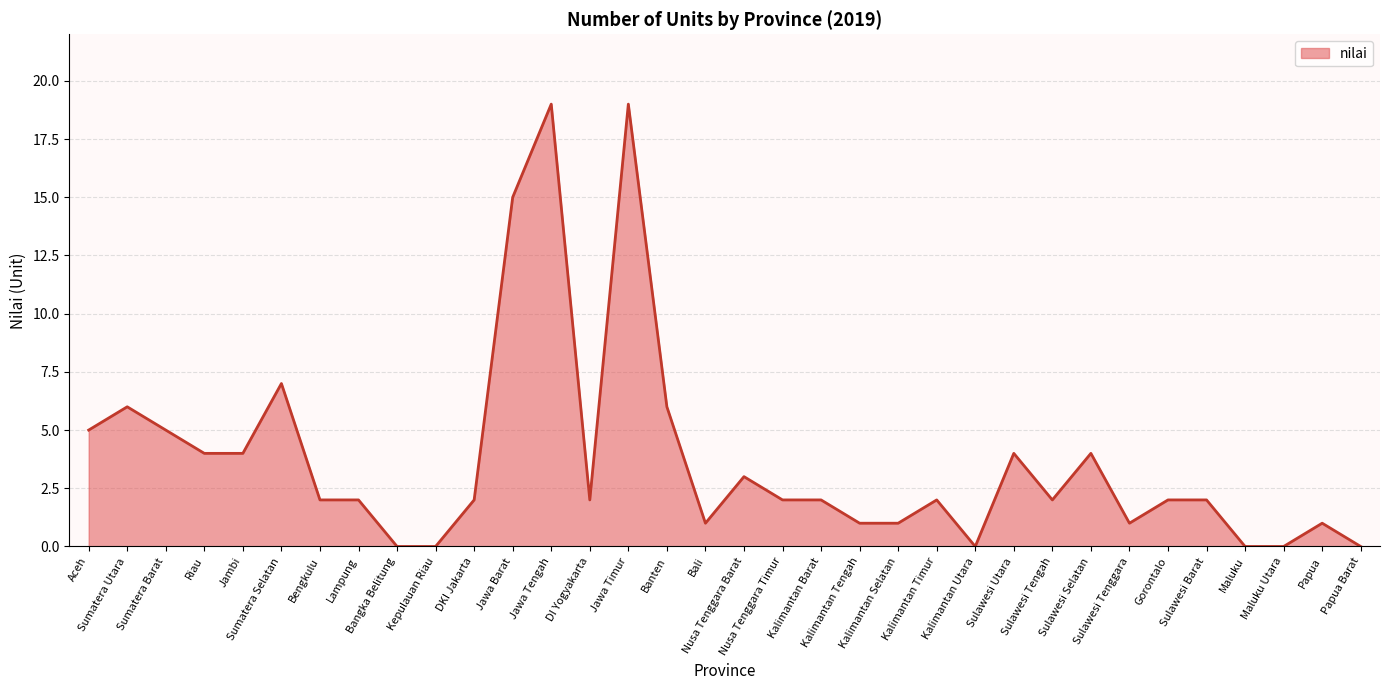

The value at Papua is 1. True or false?

True